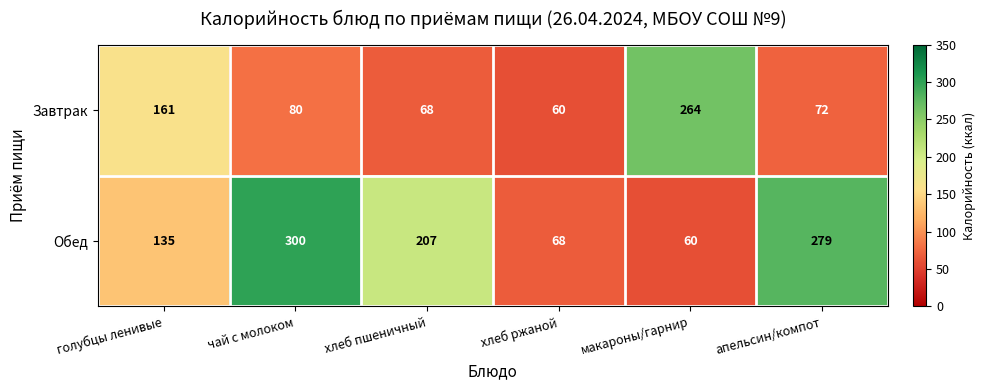

At which category is the sum across all series the highest?

чай с молоком